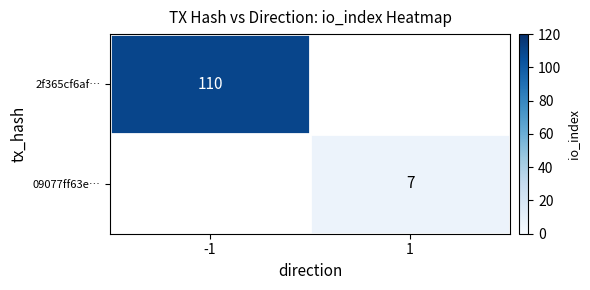

Is the value of 09077ff63e… at 1 greater than the value of 2f365cf6af… at -1?

No